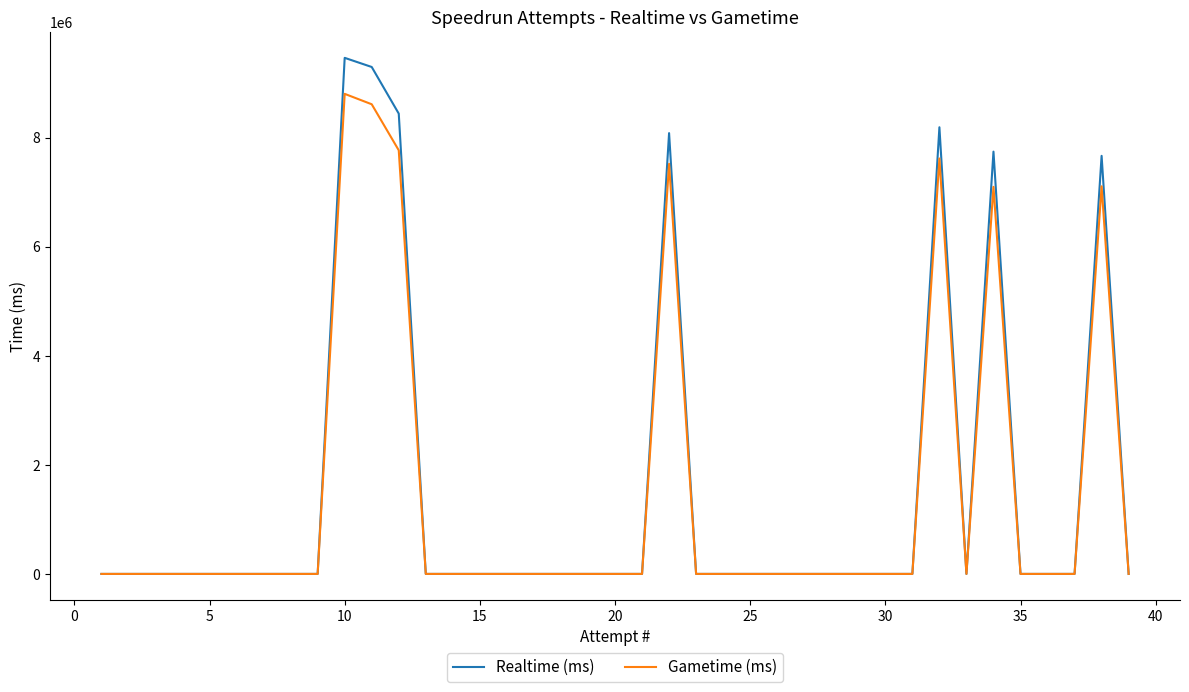

Which series has the widest spread of values?

Realtime (ms)